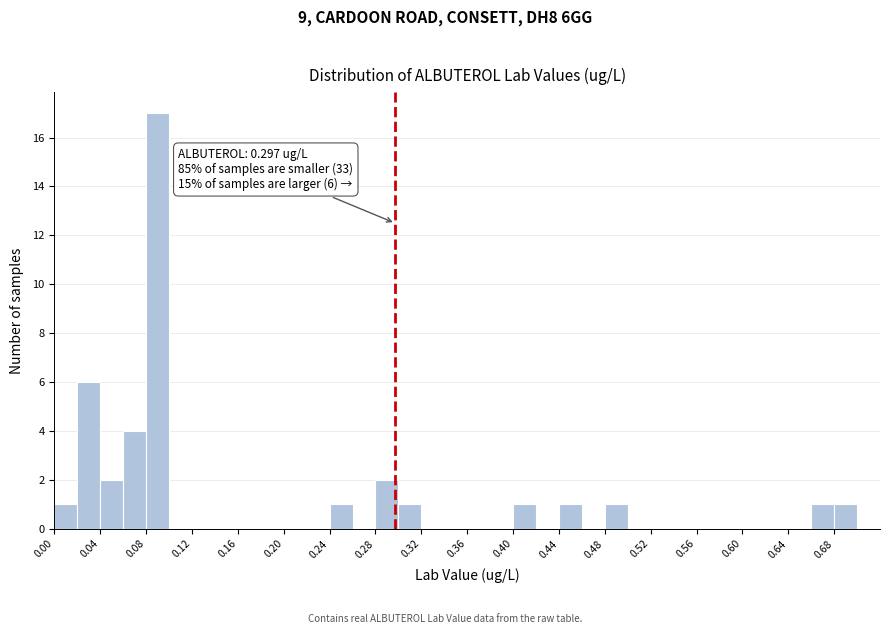

Which range on the x-axis has the tallest bar?

0.08 to 0.10